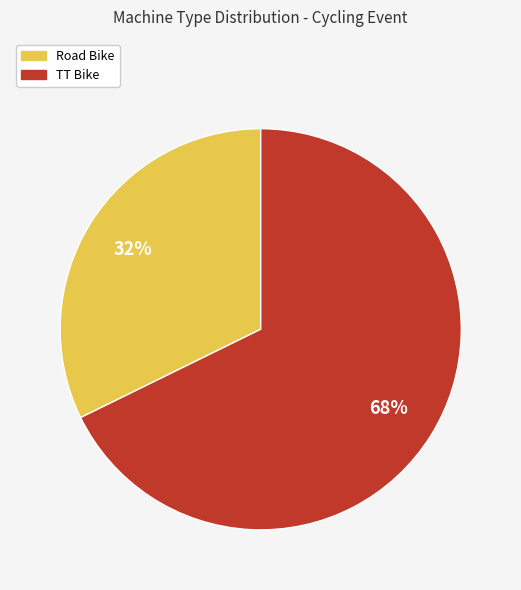

To the nearest percent, what is the average slice percentage?

50%